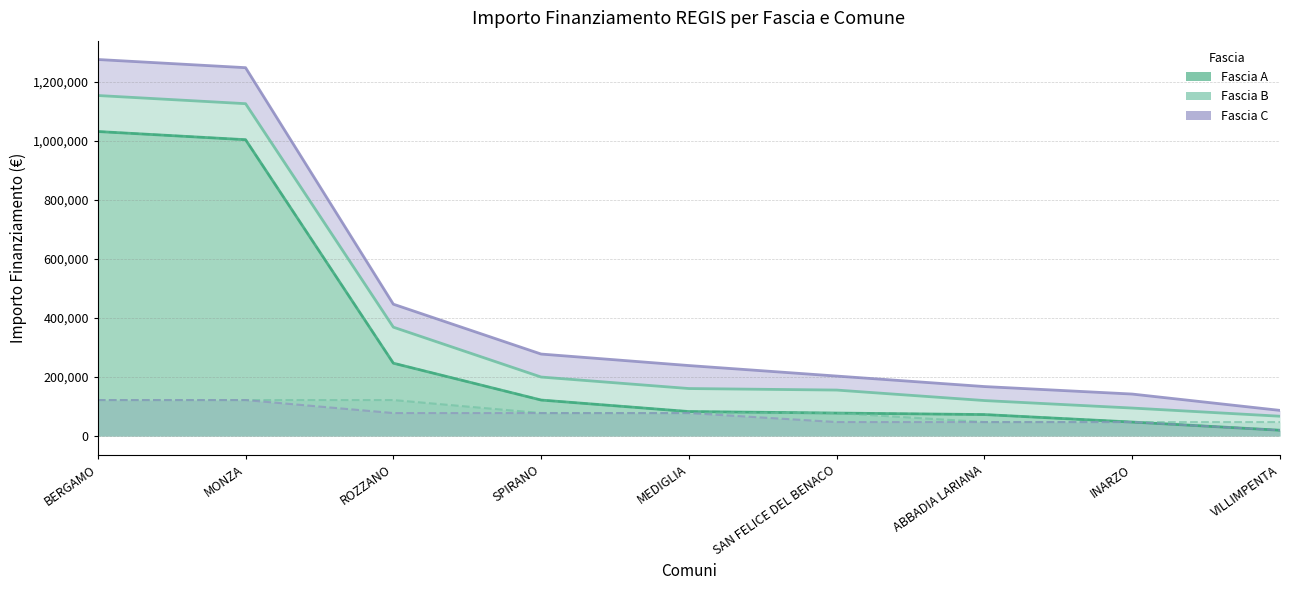

Reading left to right, extract all data points from this chart.

Fascia A: 1031574	1003880	246824	121992	83044	77897	72828	47427	19752
Fascia B: 121992	121992	121992	77897	77897	77897	47427	47427	47427
Fascia C: 121992	121992	77897	77897	77897	47427	47427	47427	19752